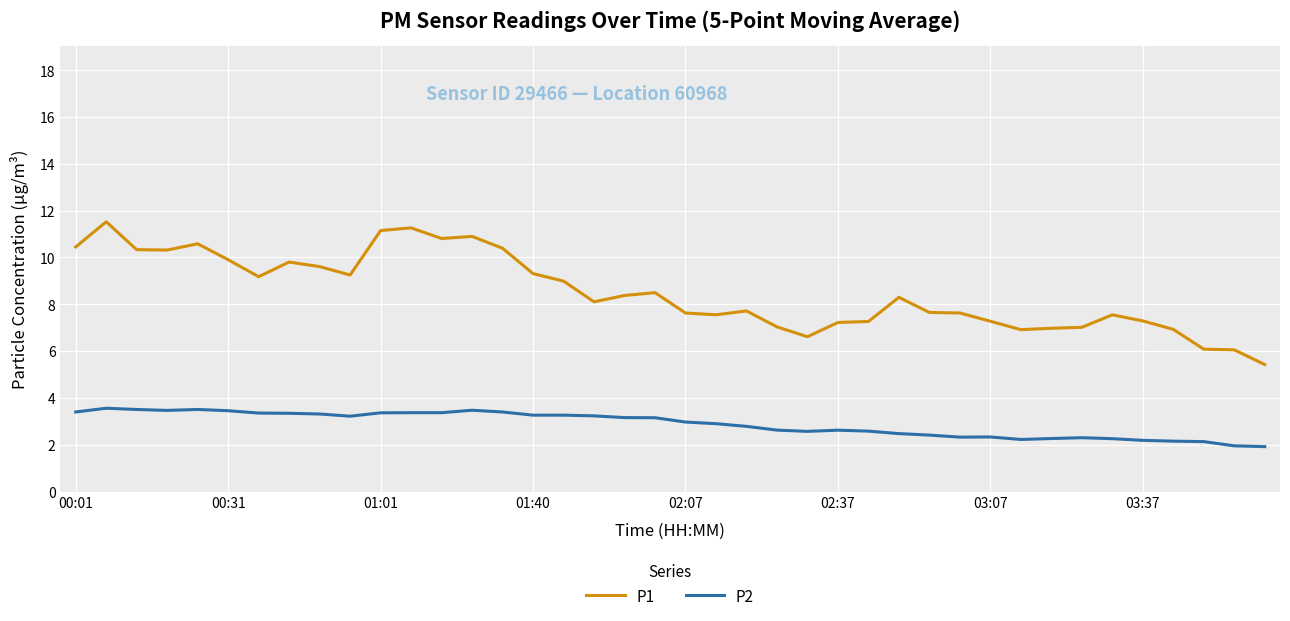

What is the minimum value for P1?

5.4